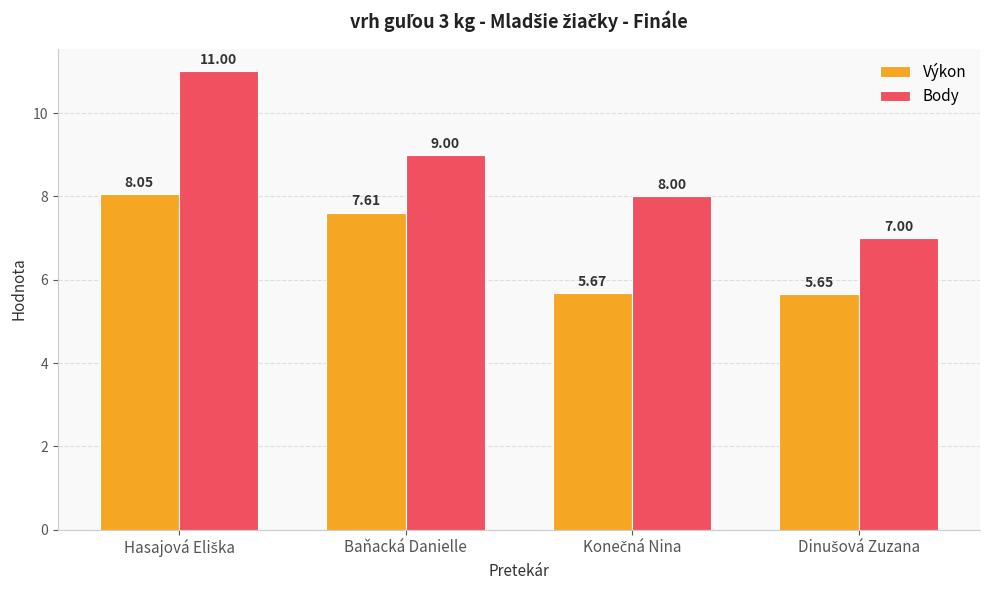

How many data points in Výkon are less than 7?

2